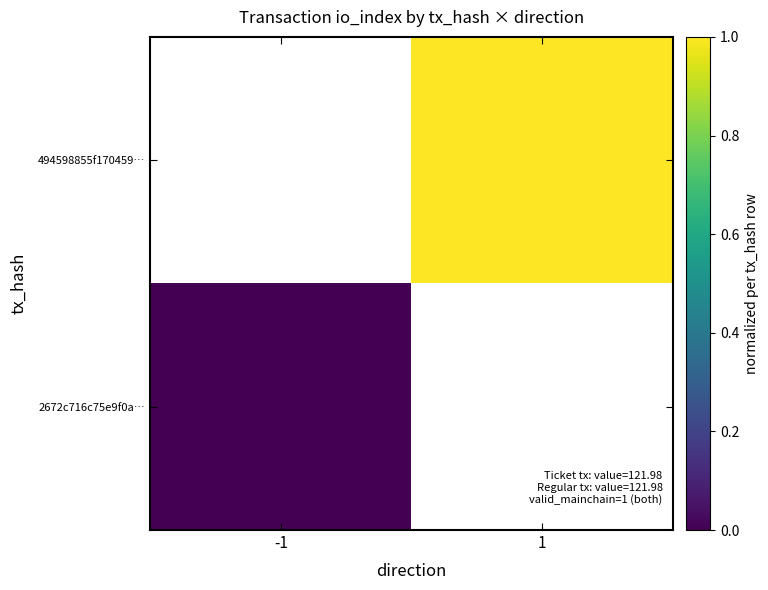

How many categories are shown in the chart?

2